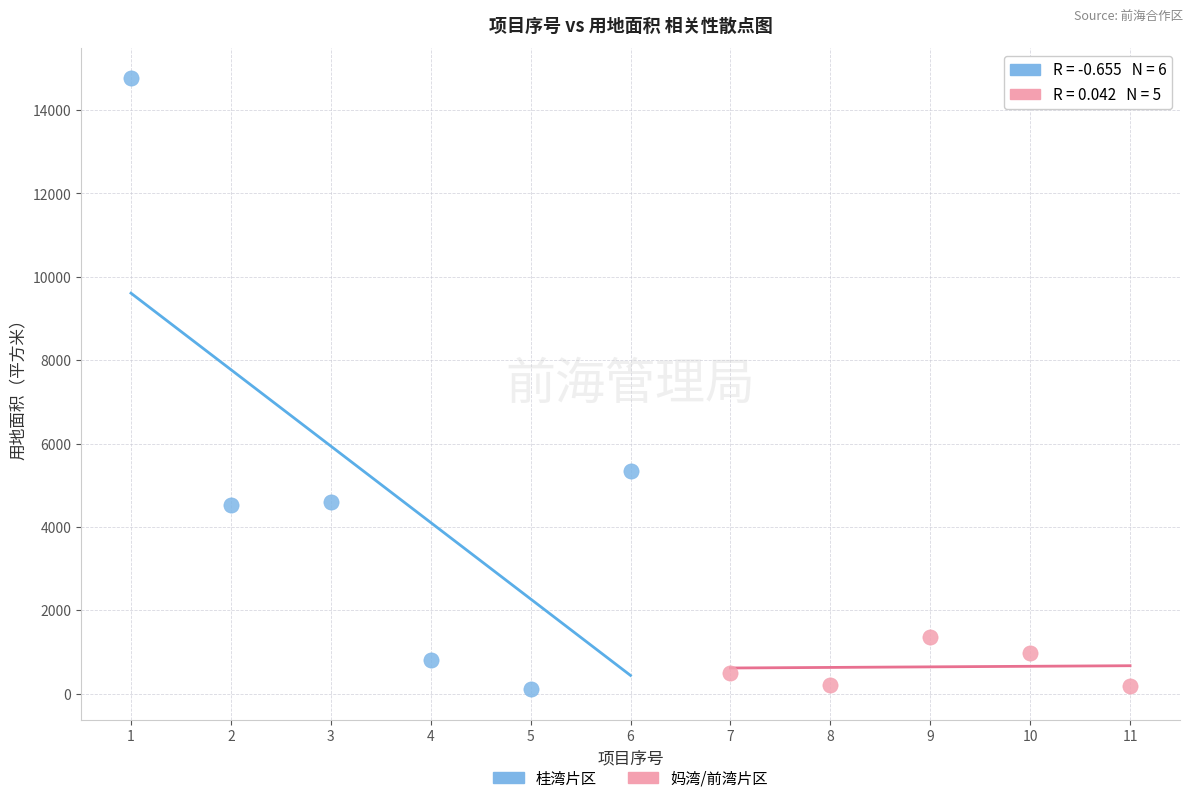

Which series has the widest spread of Y values?

桂湾片区